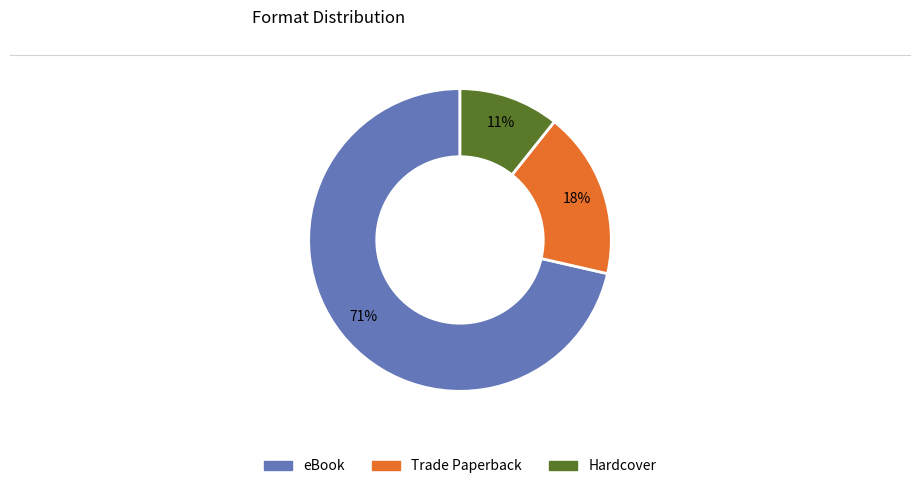

Is there a majority slice in this chart?

Yes